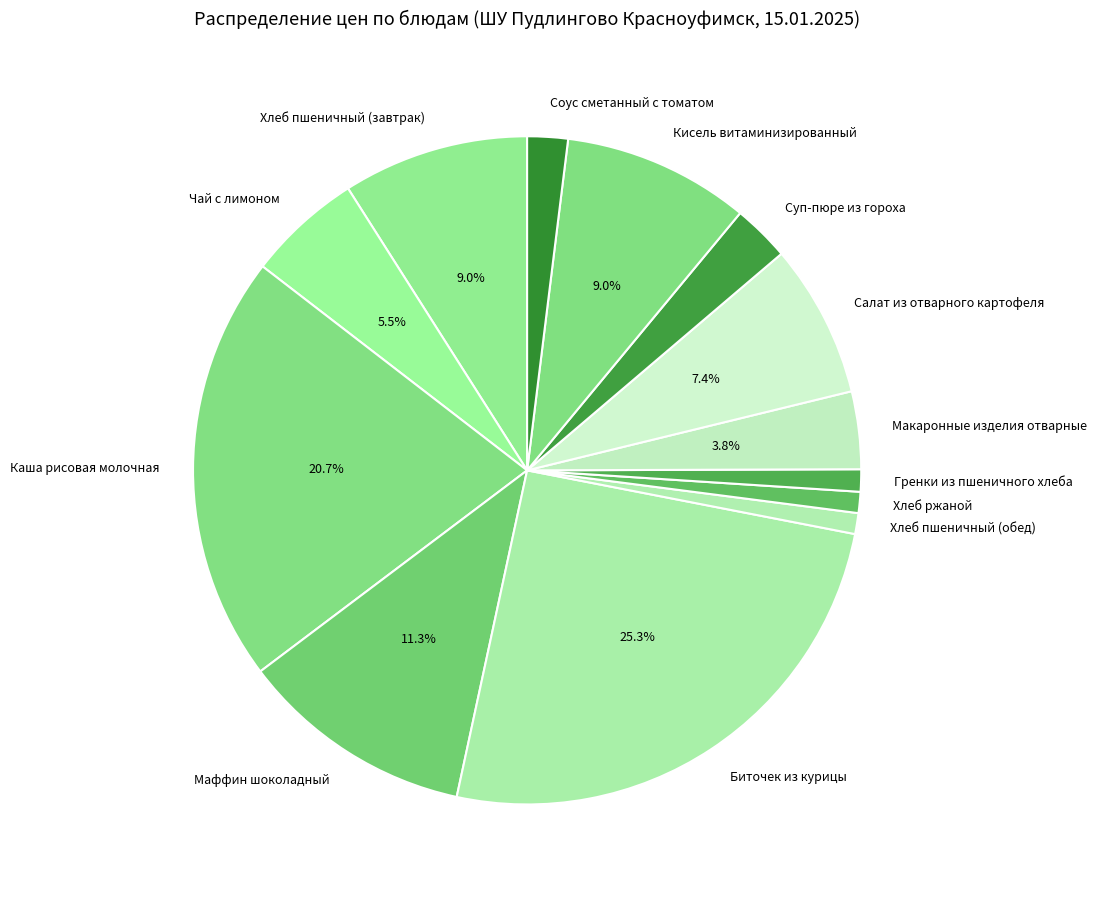

Is it true that Макаронные изделия отварные is 10% of the pie?

False